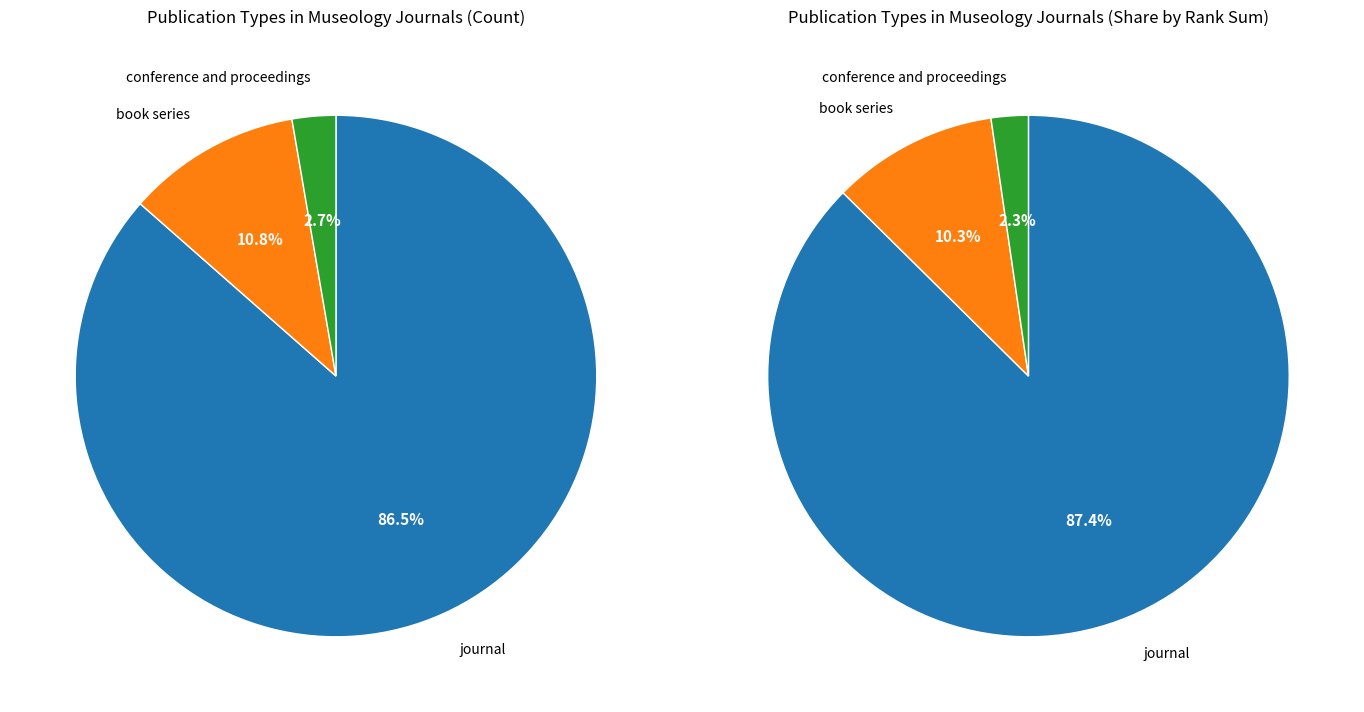

Combined, do conference and proceedings and book series account for over 50%?

No